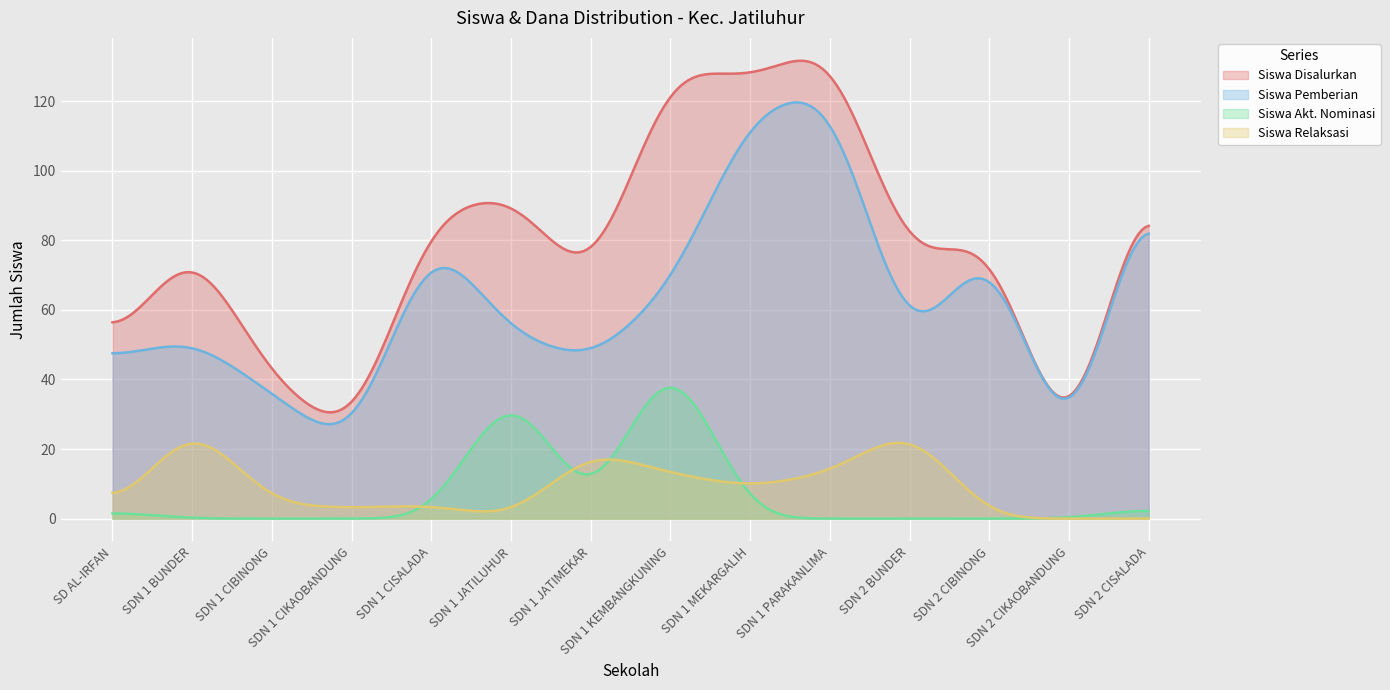

In Siswa Relaksasi, how many points are lower than both neighbors (excluding endpoints)?

3